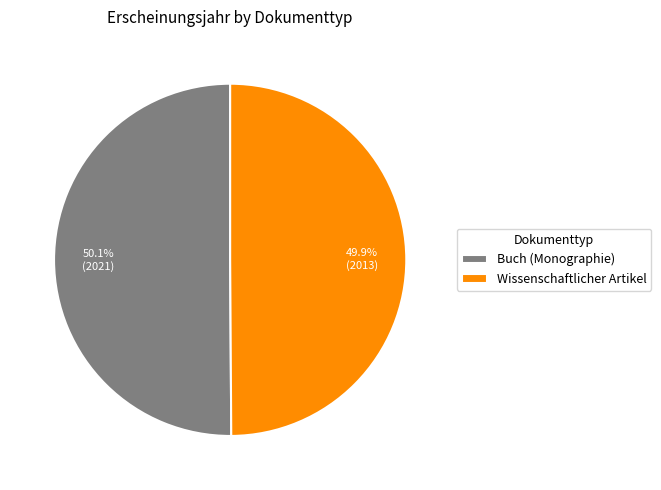

To the nearest percent, what percentage of the pie is Buch (Monographie)?

50%